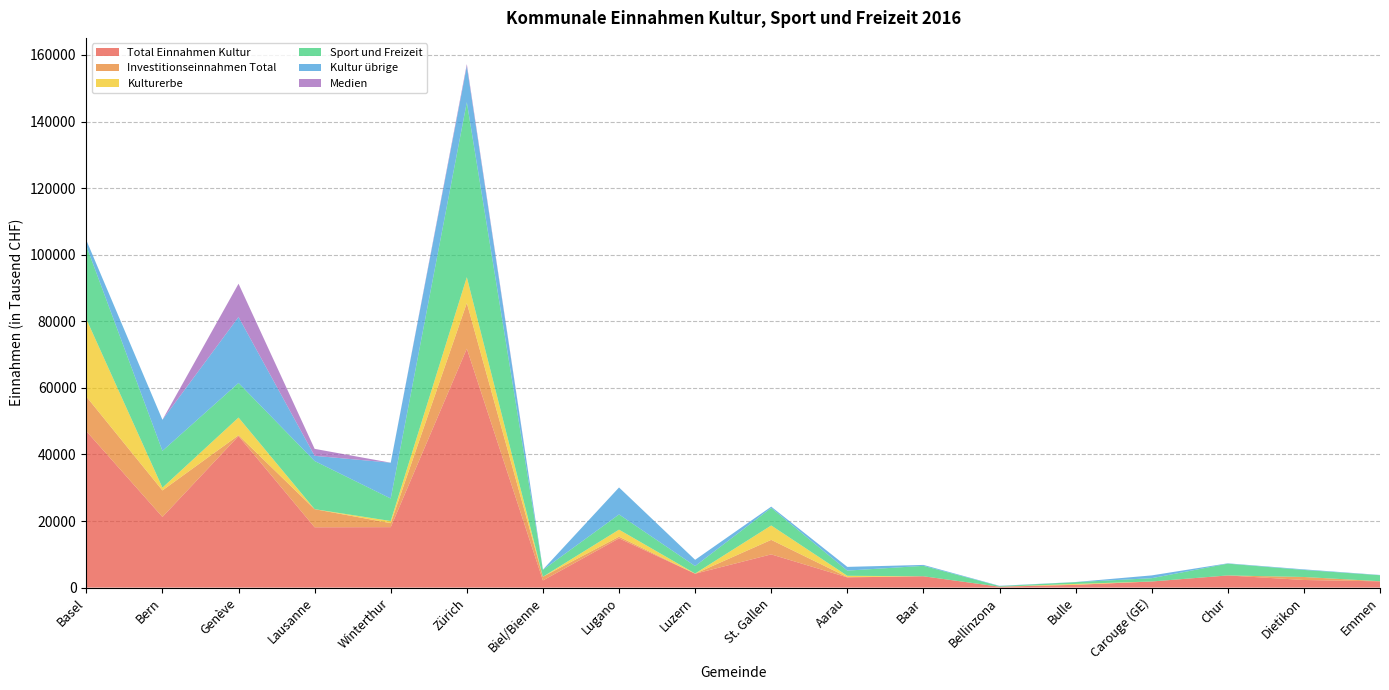

Reading left to right, what are all the values shown in this chart?

Total Einnahmen Kultur: Basel=46988.8	Bern=21222.2	Genève=45524.2	Lausanne=18118.8	Winterthur=18157.8	Zürich=71770.0	Biel/Bienne=2147.5	Lugano=14788.9	Luzern=4174.5	St. Gallen=9977.6	Aarau=3069.2	Baar=3406.5	Bellinzona=269.5	Bulle=838.6	Carouge (GE)=1829.4	Chur=3648.8	Dietikon=2288.2	Emmen=1884.4
Investitionseinnahmen Total: Basel=10380.0	Bern=7966.1	Genève=233.4	Lausanne=5441.6	Winterthur=1202.5	Zürich=13718.8	Biel/Bienne=1110.8	Lugano=504.3	Luzern=0.0	St. Gallen=4361.7	Aarau=86.8	Baar=0.0	Bellinzona=0.0	Bulle=0.0	Carouge (GE)=7.6	Chur=0.0	Dietikon=900.2	Emmen=30.2
Kulturerbe: Basel=23290.0	Bern=828.4	Genève=5321.7	Lausanne=0.0	Winterthur=641.6	Zürich=7760.0	Biel/Bienne=0.0	Lugano=2115.7	Luzern=56.4	St. Gallen=4328.7	Aarau=392.0	Baar=0.0	Bellinzona=1.7	Bulle=266.8	Carouge (GE)=0.0	Chur=7.3	Dietikon=0.0	Emmen=0.2
Sport und Freizeit: Basel=21998.0	Bern=11055.4	Genève=10386.1	Lausanne=14459.1	Winterthur=6755.1	Zürich=52561.8	Biel/Bienne=2065.9	Lugano=4567.1	Luzern=2241.3	St. Gallen=5265.3	Aarau=1556.2	Baar=3128.3	Bellinzona=180.4	Bulle=528.7	Carouge (GE)=988.4	Chur=3539.4	Dietikon=2116.5	Emmen=1804.1
Kultur übrige: Basel=1700.8	Bern=9338.4	Genève=19816.4	Lausanne=1567.7	Winterthur=10761.1	Zürich=10824.8	Biel/Bienne=81.7	Lugano=8106.1	Luzern=1876.8	St. Gallen=383.6	Aarau=1121.0	Baar=278.1	Bellinzona=87.3	Bulle=43.2	Carouge (GE)=841.0	Chur=102.1	Dietikon=171.7	Emmen=72.5
Medien: Basel=0.0	Bern=0.0	Genève=10000.0	Lausanne=2092.0	Winterthur=0.0	Zürich=623.5	Biel/Bienne=0.0	Lugano=0.0	Luzern=0.0	St. Gallen=0.0	Aarau=0.0	Baar=0.0	Bellinzona=0.0	Bulle=0.0	Carouge (GE)=0.0	Chur=0.0	Dietikon=0.0	Emmen=7.6